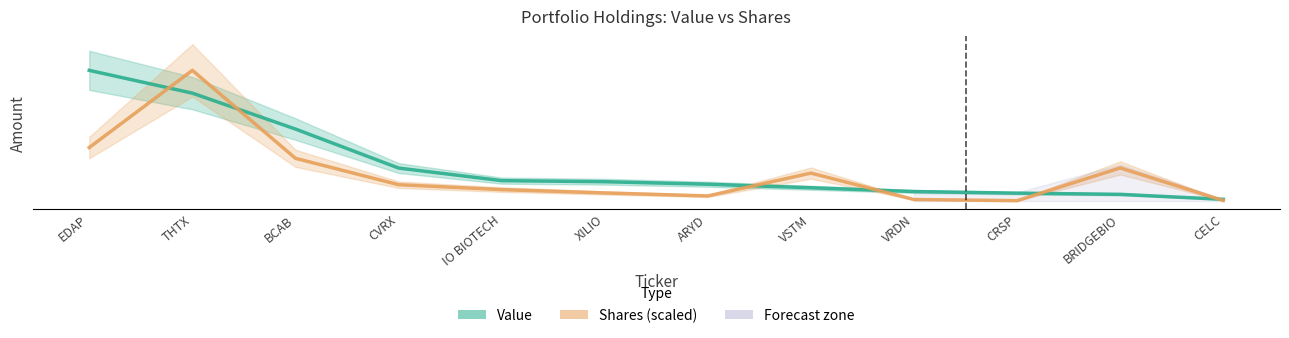

At how many categories does at least one series exceed 10527412?

3